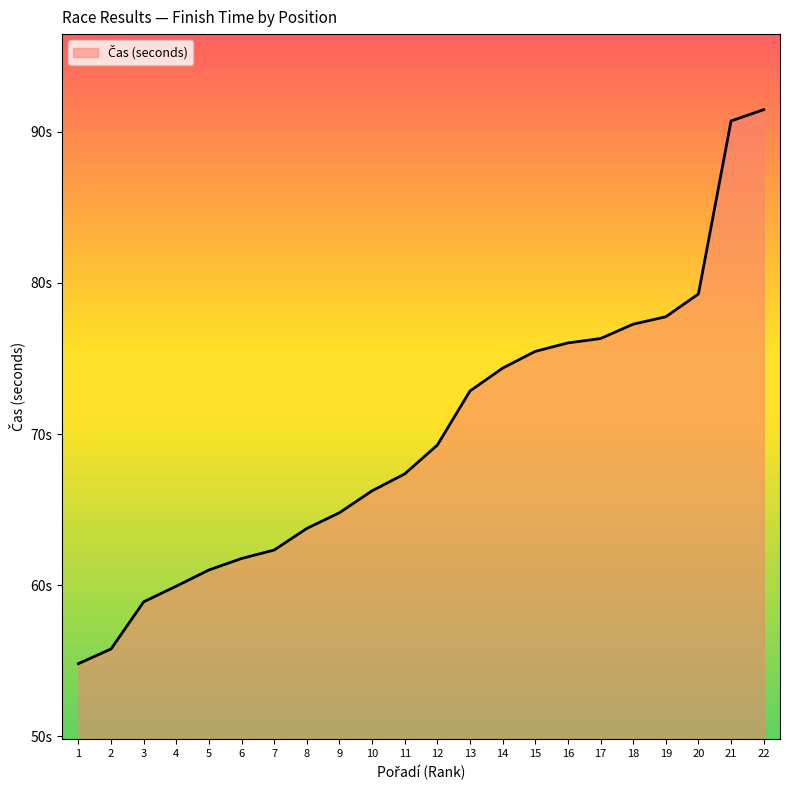

Does the chart have visible grid lines?

No